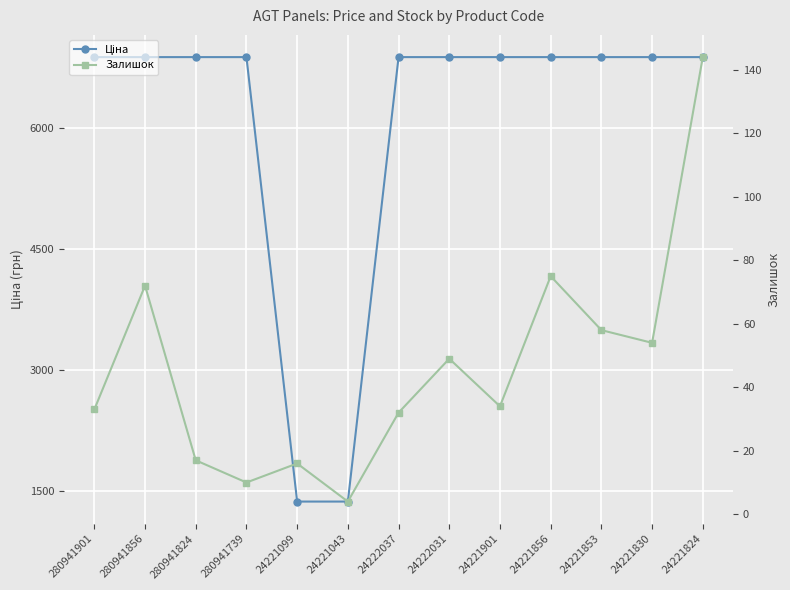

Reading left to right, what are all the values shown in this chart?

Ціна: 280941901=6879.5	280941856=6879.5	280941824=6879.5	280941739=6879.5	24221099=1366.3	24221043=1366.3	24222037=6879.5	24222031=6879.5	24221901=6879.5	24221856=6879.5	24221853=6879.5	24221830=6879.5	24221824=6879.5
Залишок: 280941901=33.0	280941856=72.0	280941824=17.0	280941739=10.0	24221099=16.0	24221043=4.0	24222037=32.0	24222031=49.0	24221901=34.0	24221856=75.0	24221853=58.0	24221830=54.0	24221824=144.0